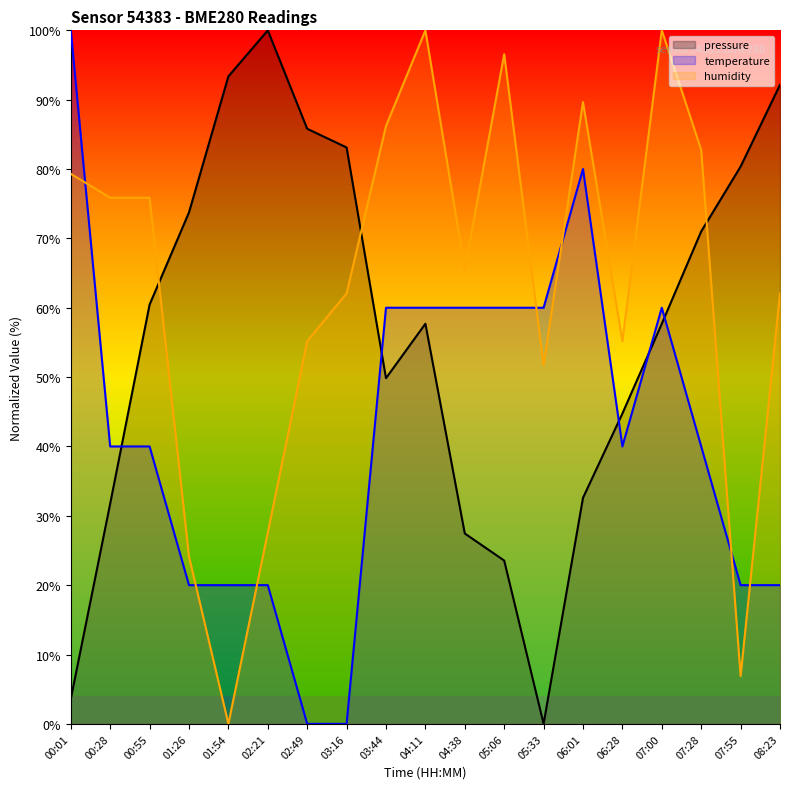

What is the label of the 15th point from the right?

01:54